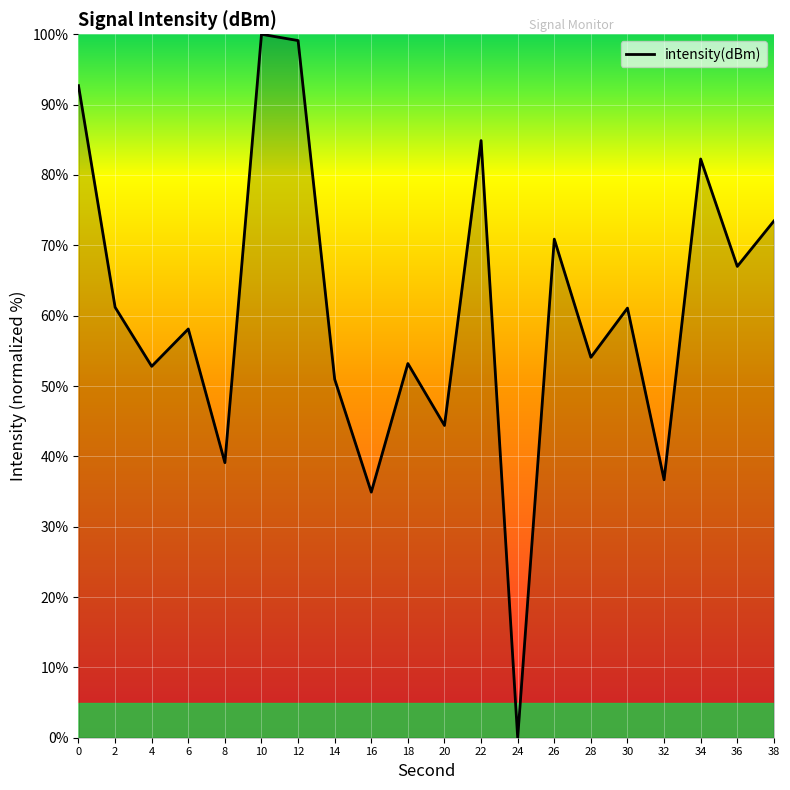

What is the difference between the second highest and second lowest values?

64.2